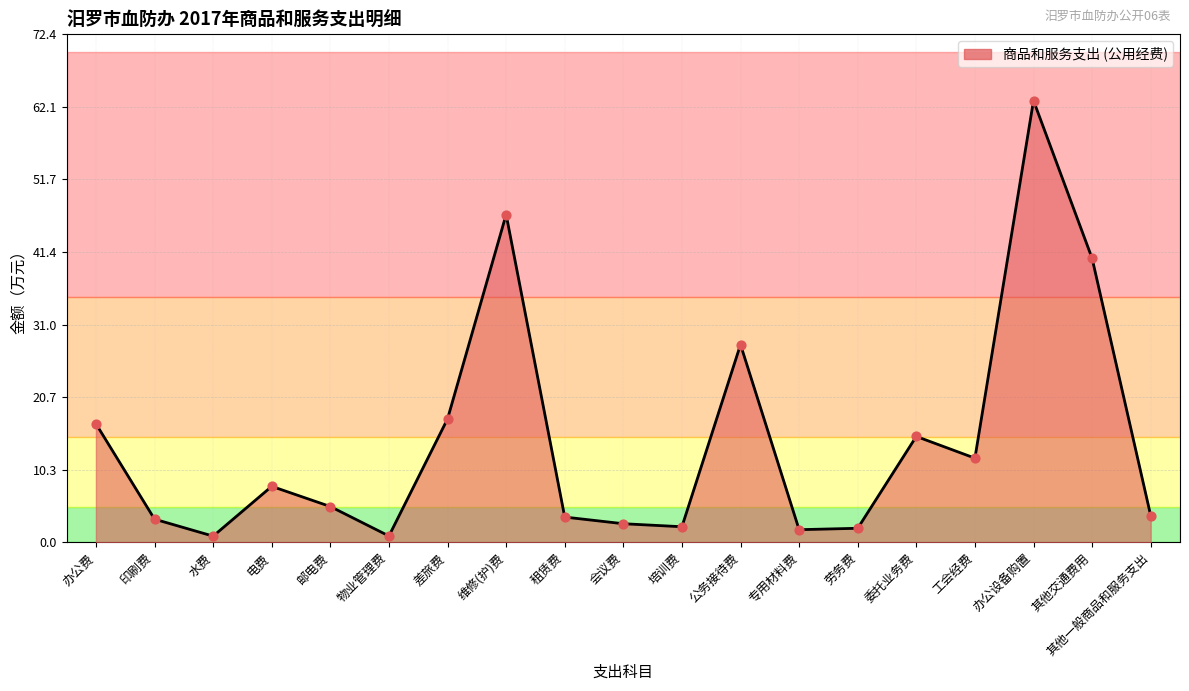

Approximately how many times larger is the value at 会议费 compared to 邮电费?

0.5